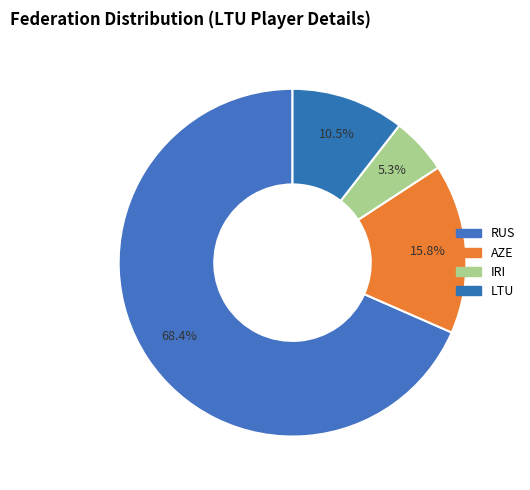

Is there a majority slice in this chart?

Yes